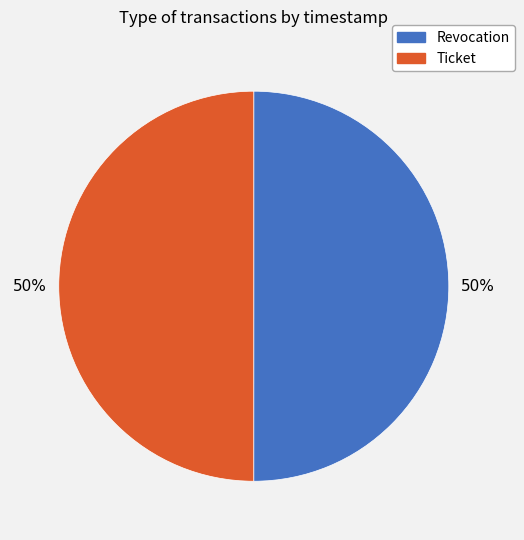

The Revocation slice represents 59% of the pie. True or false?

False